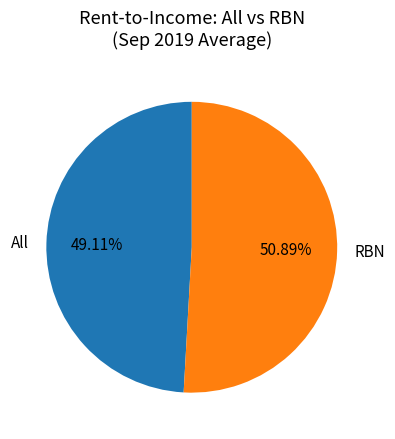

How many segments does this pie chart have?

2